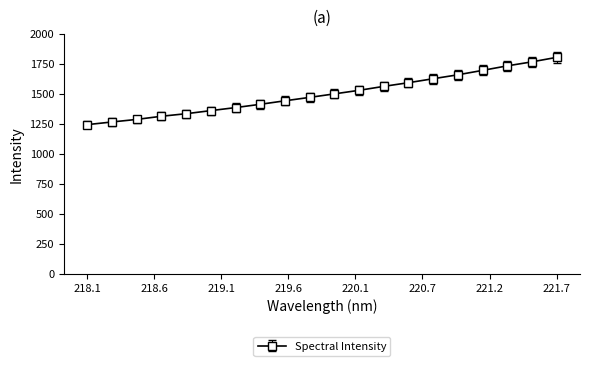

What is the value of the 18th point from the left?

1733.1